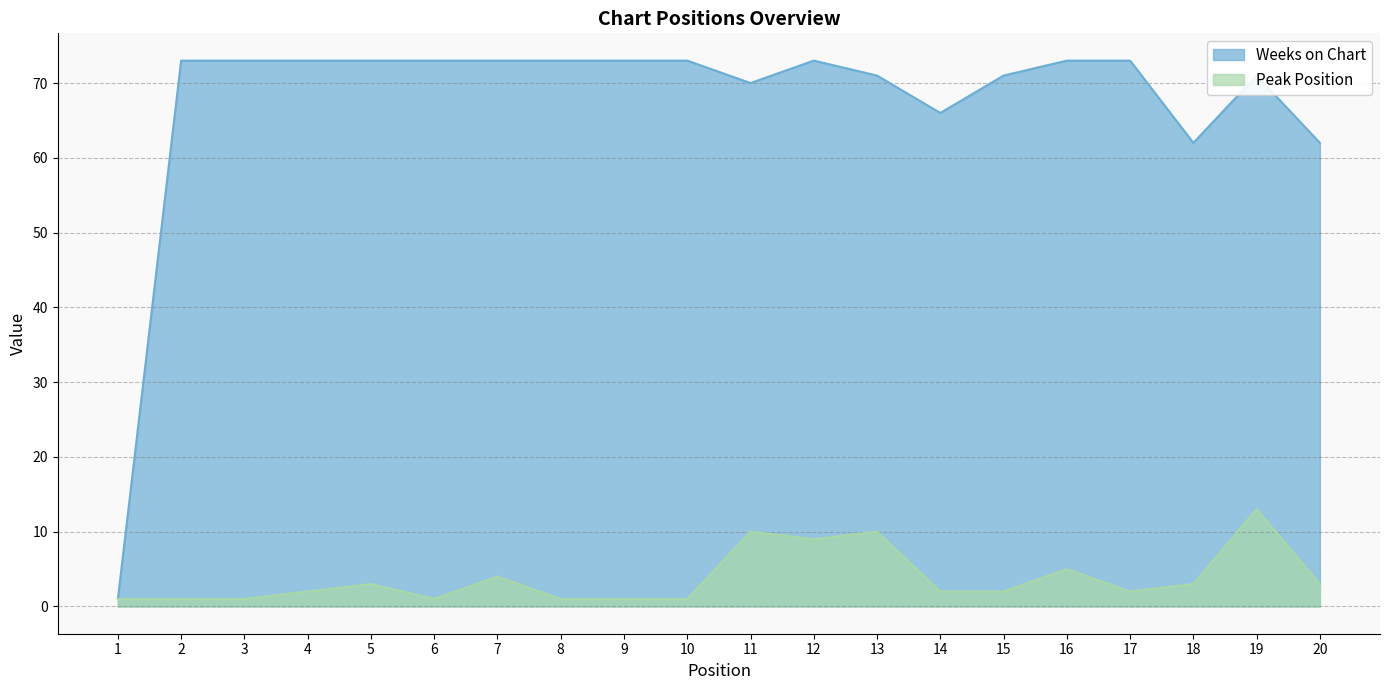

Between 5 and 20, which series saw the biggest shift?

Weeks on Chart